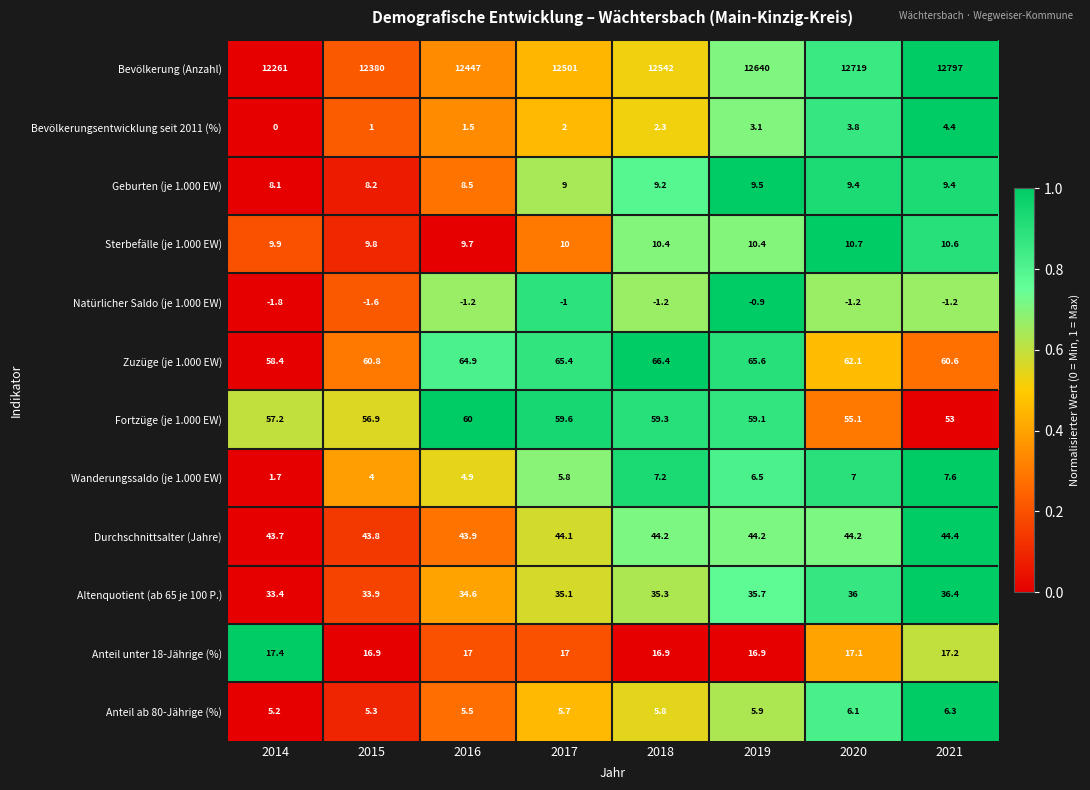

Which category has the highest value across all series?

2021